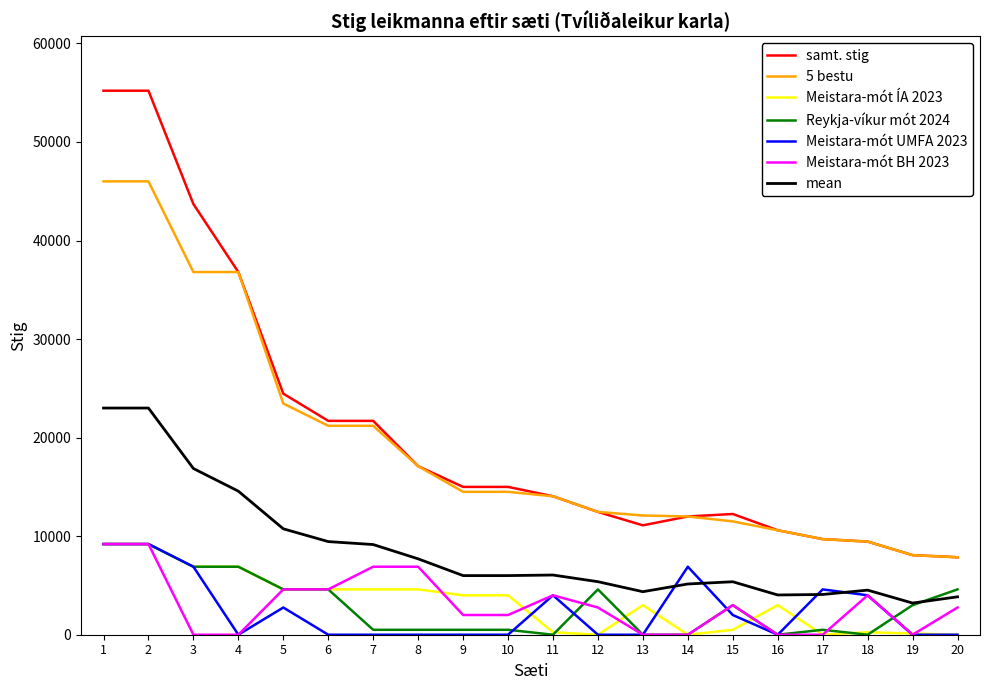

How many categories are shown in the chart?

20